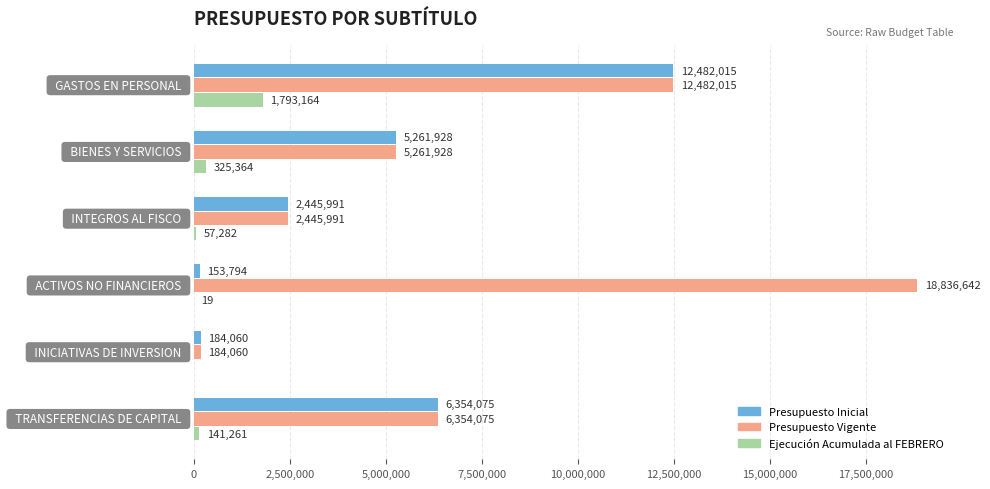

What is the greatest value displayed?

18836642